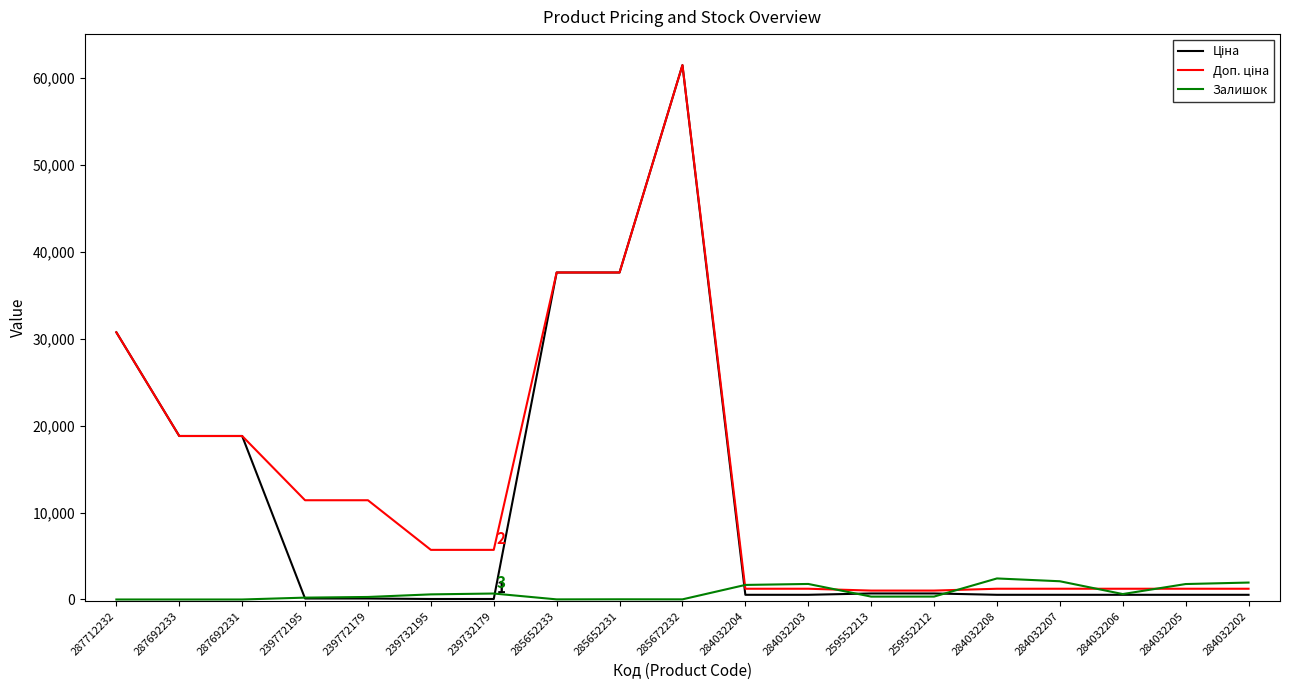

True or false: Залишок has a value of 1786.0 at 284032203.

True